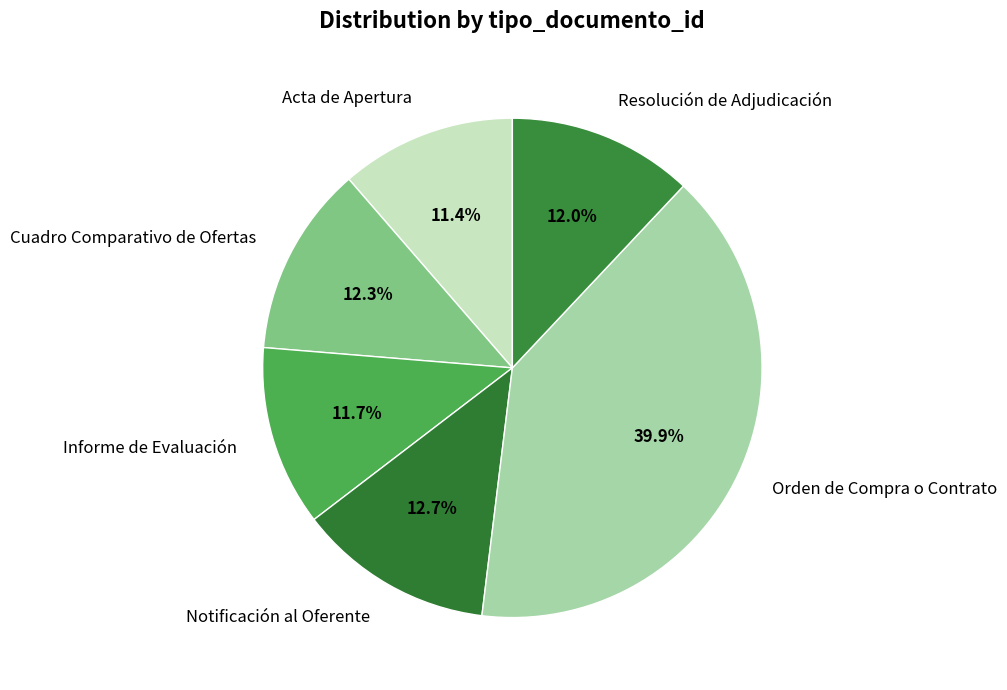

Which category has the biggest portion of the pie?

Orden de Compra o Contrato